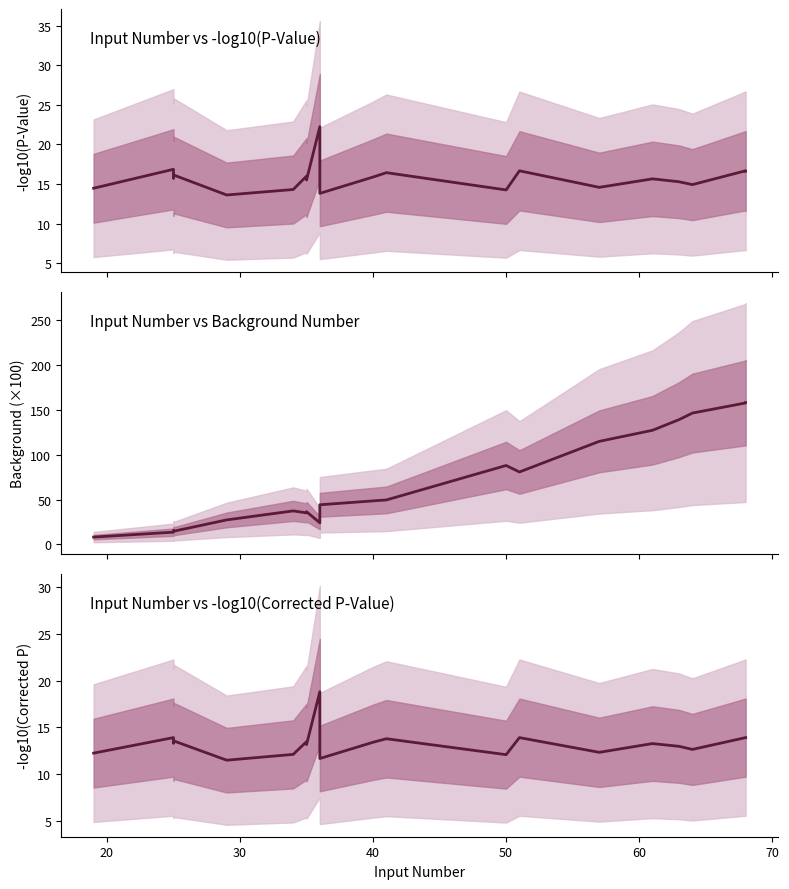

How many distinct data groups are displayed?

3